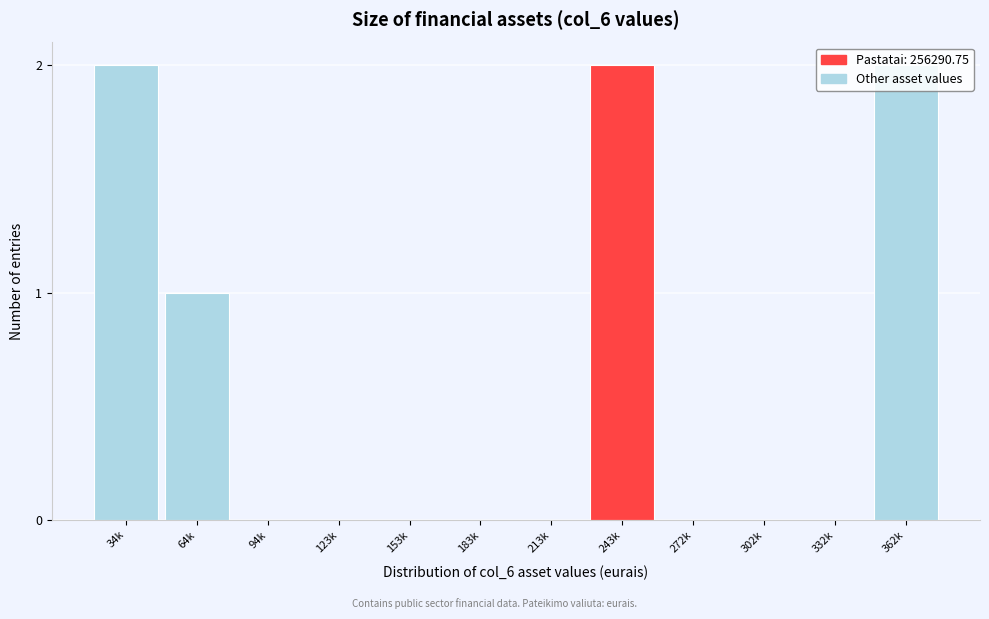

What is the change in value from 123k to 362k?

+2